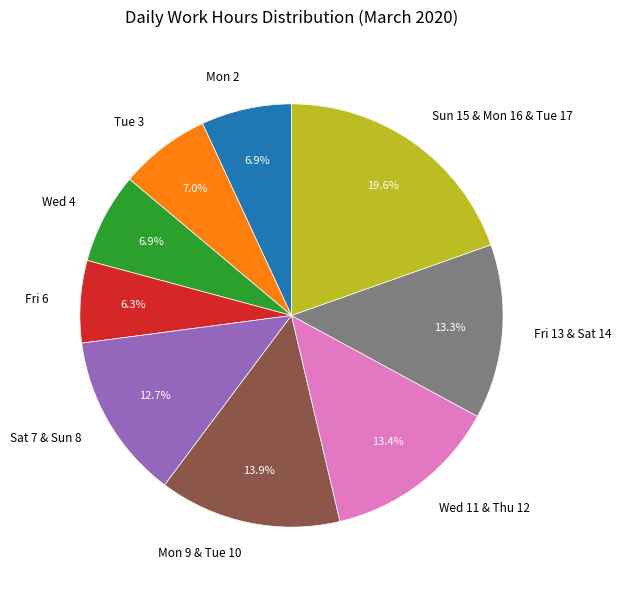

Which category has the smallest portion of the pie?

Fri 6